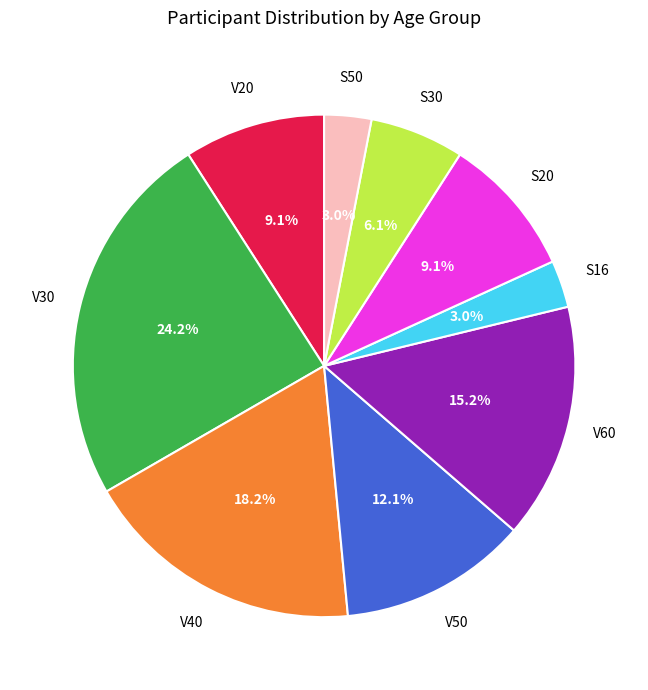

Is the sum of S16 and V20 greater than half?

No